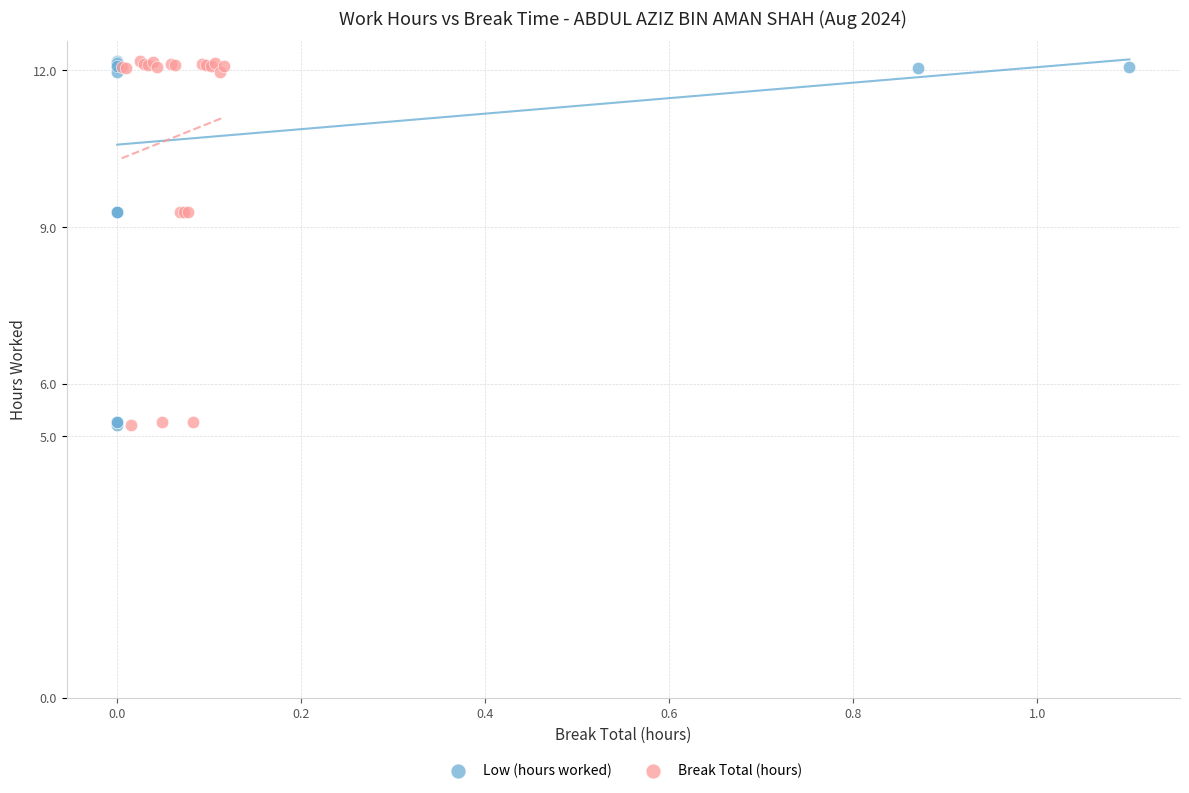

What are all the series names shown in the legend?

Low (hours worked), Break Total (hours)